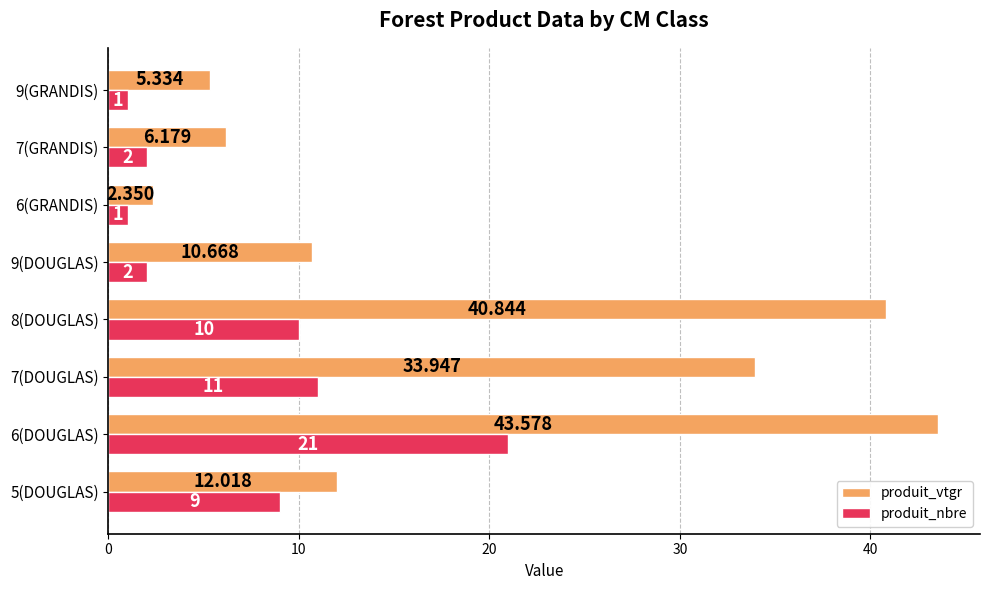

Is the value of produit_nbre at 9(GRANDIS) greater than the value of produit_vtgr at 7(DOUGLAS)?

No